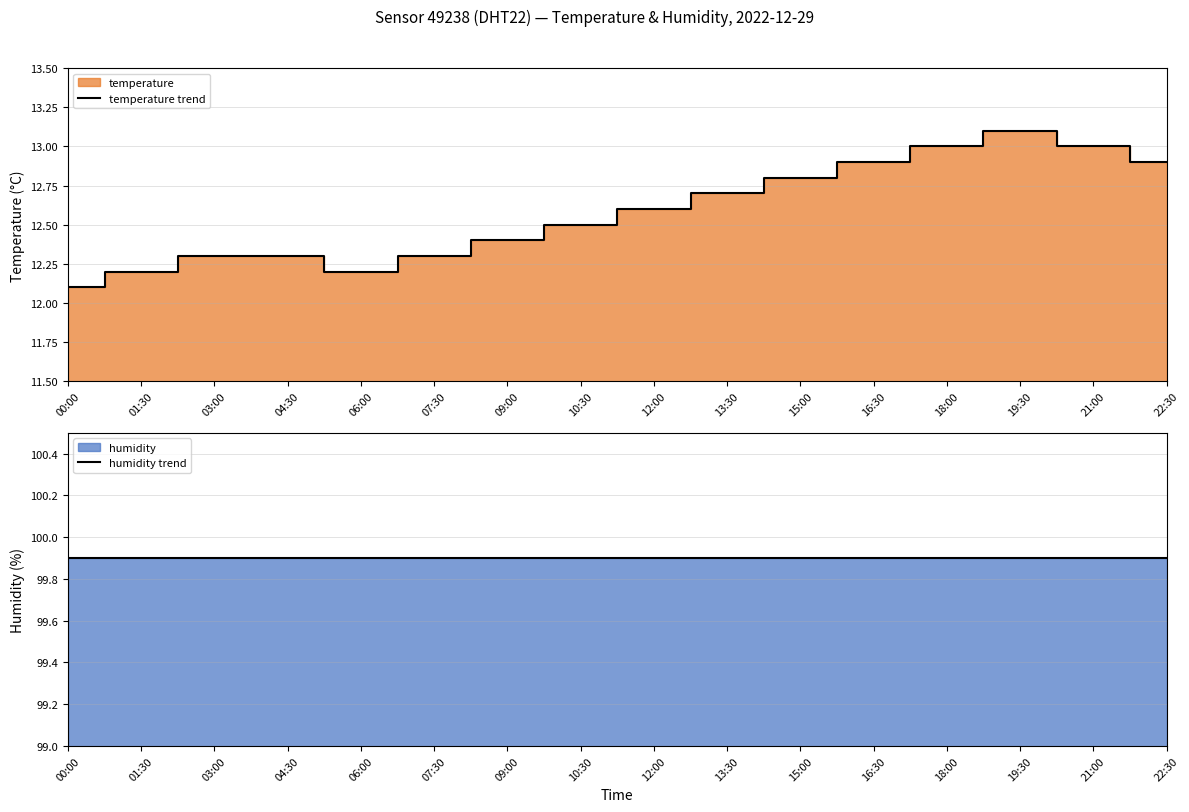

What is the maximum value for temperature trend?

13.1